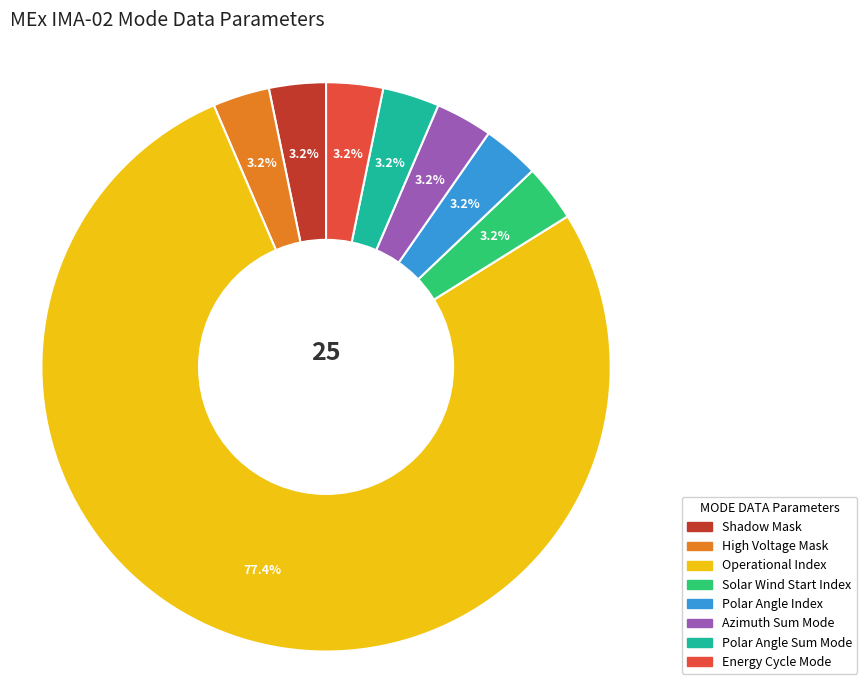

What is the ratio of the value at Solar Wind Start Index to the value at Azimuth Sum Mode?

1.0